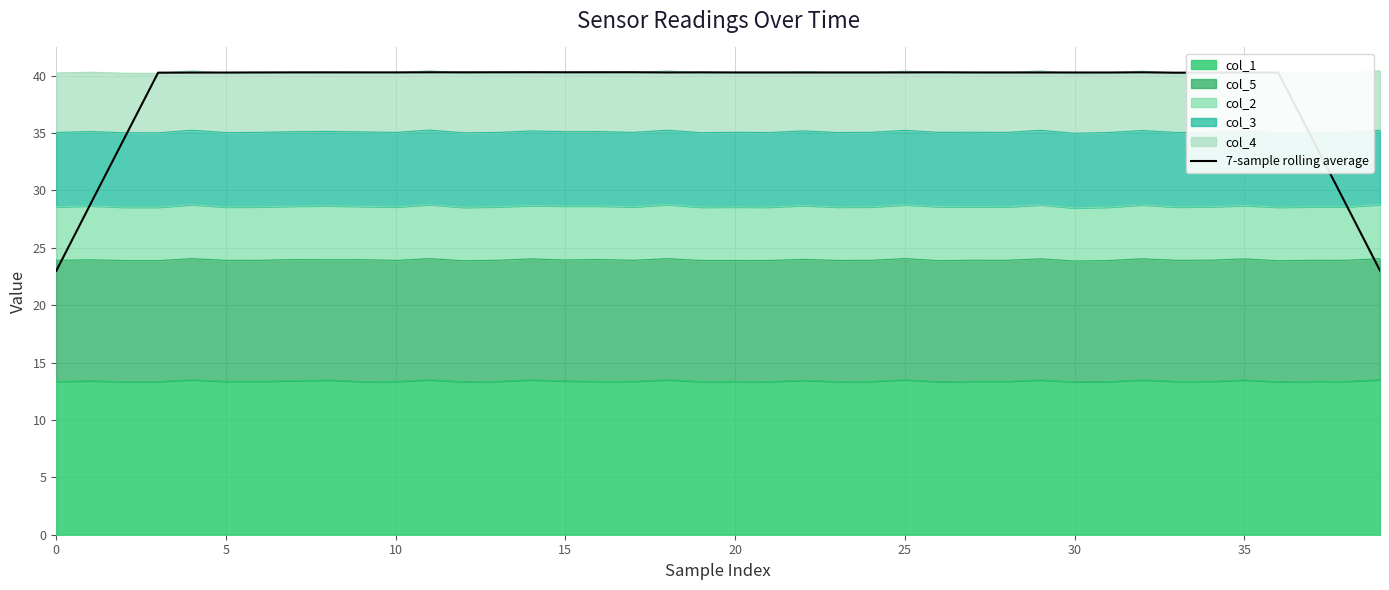

What is the label of the 20th point from the right?

20